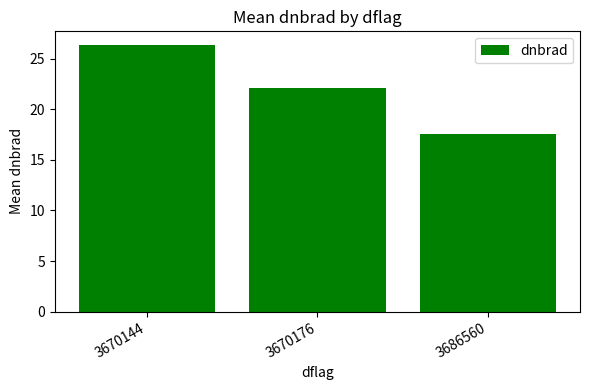

What is the value of the 1st bar from the left?

26.4